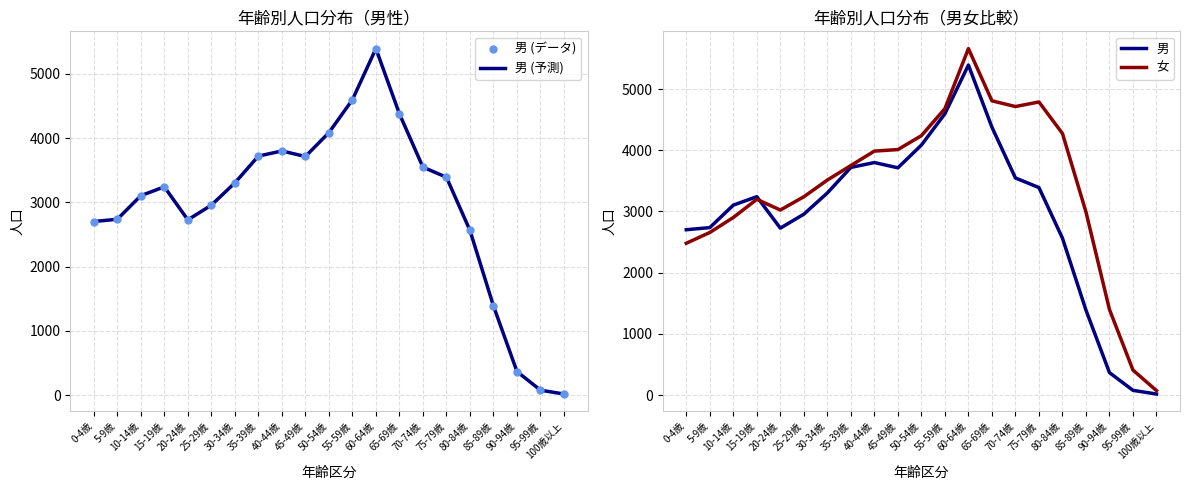

Which series has the widest spread of Y values?

女